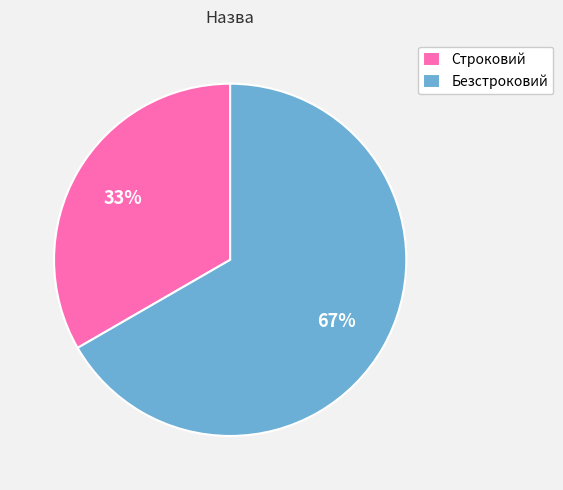

Count the number of slices in the pie.

2